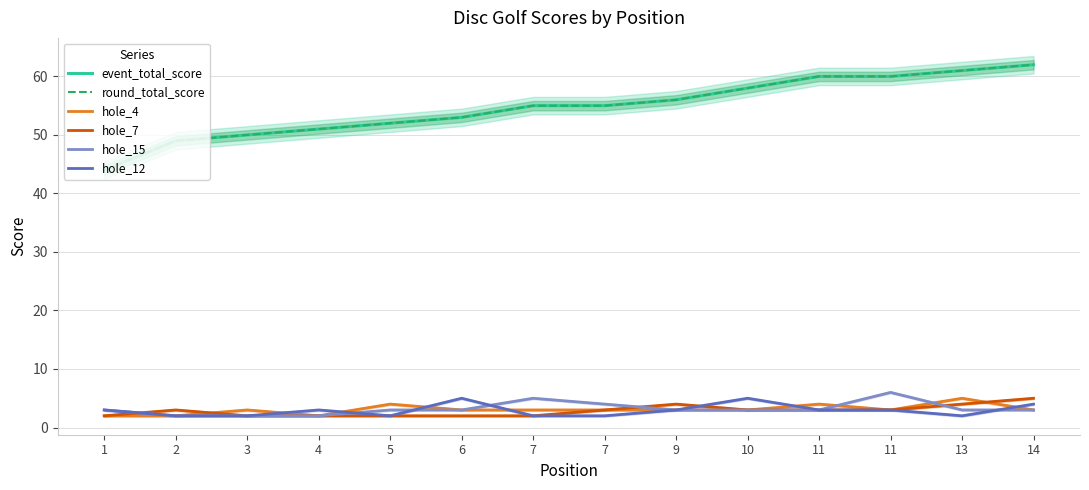

True or false: hole_7 has a value of 3 at 10.

True